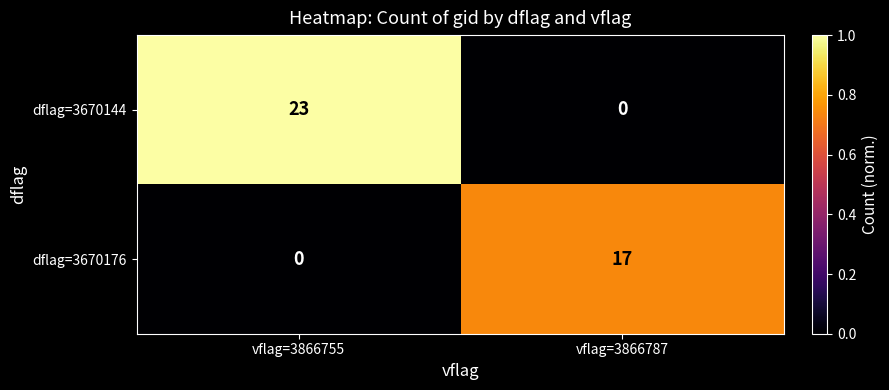

What is the sum of the dflag=3670144 values at vflag=3866787 and vflag=3866755?

23